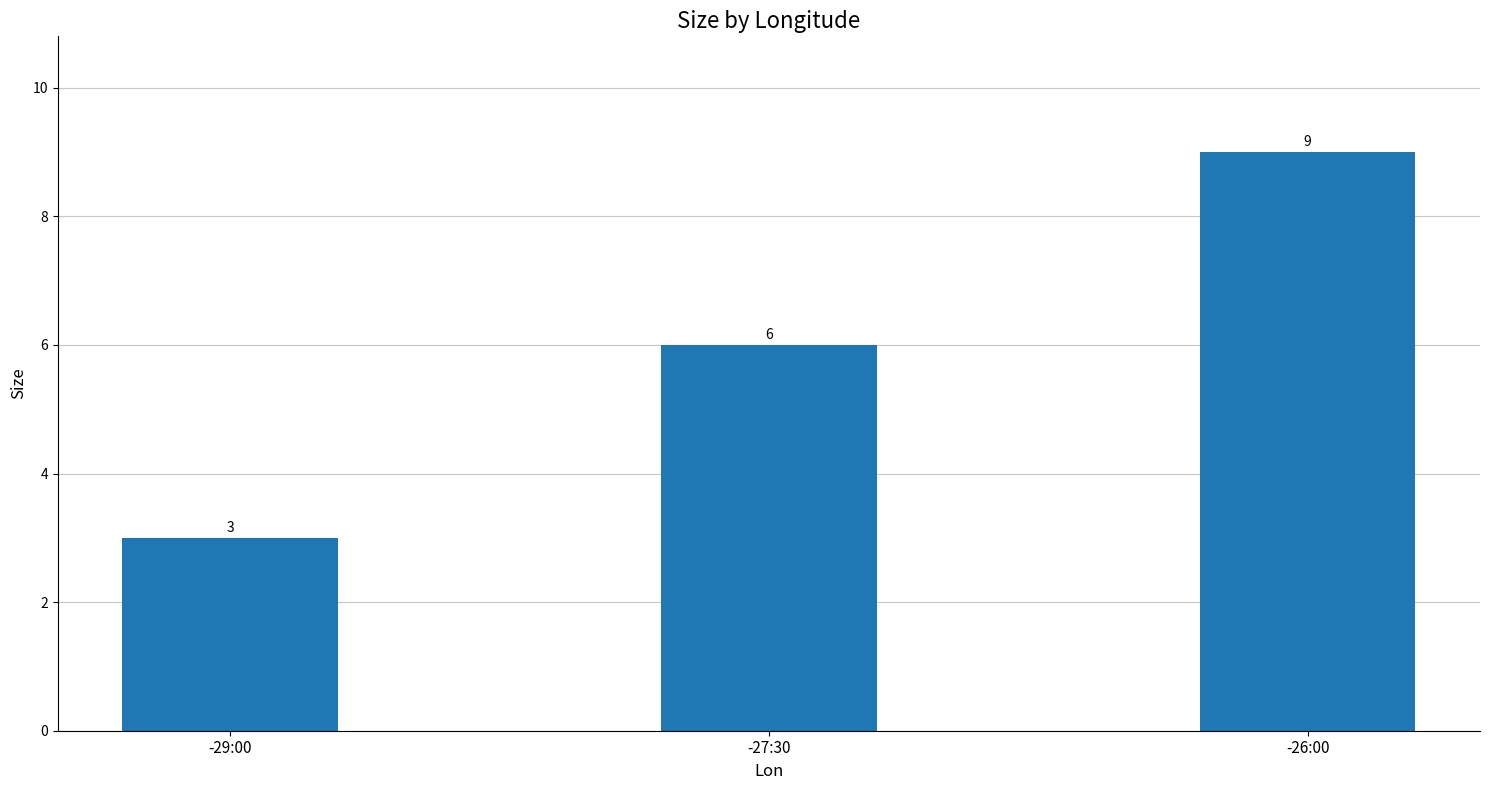

What is the change in value from -27:30 to -26:00?

+3